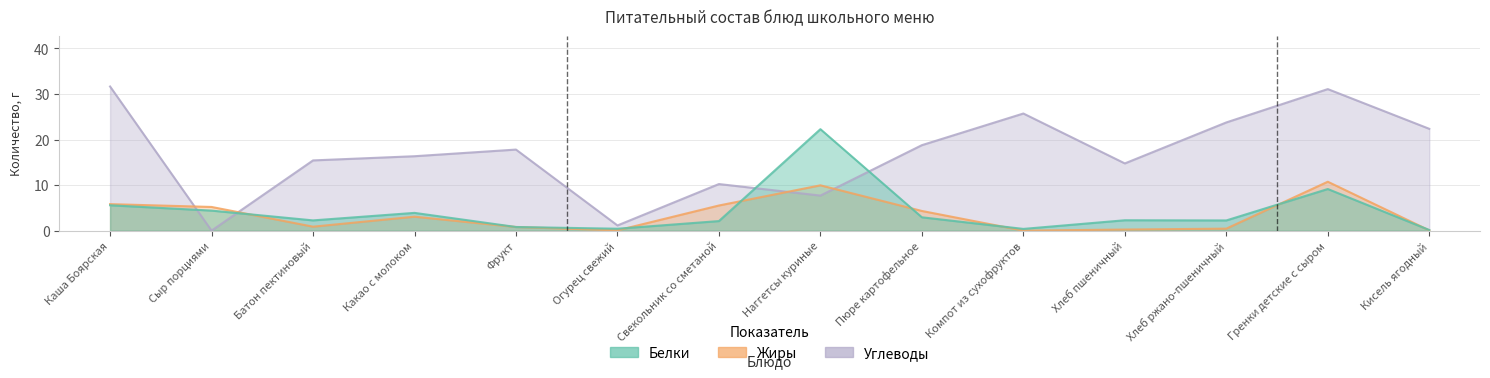

Which series changed the most between Каша Боярская and Пюре картофельное?

Углеводы